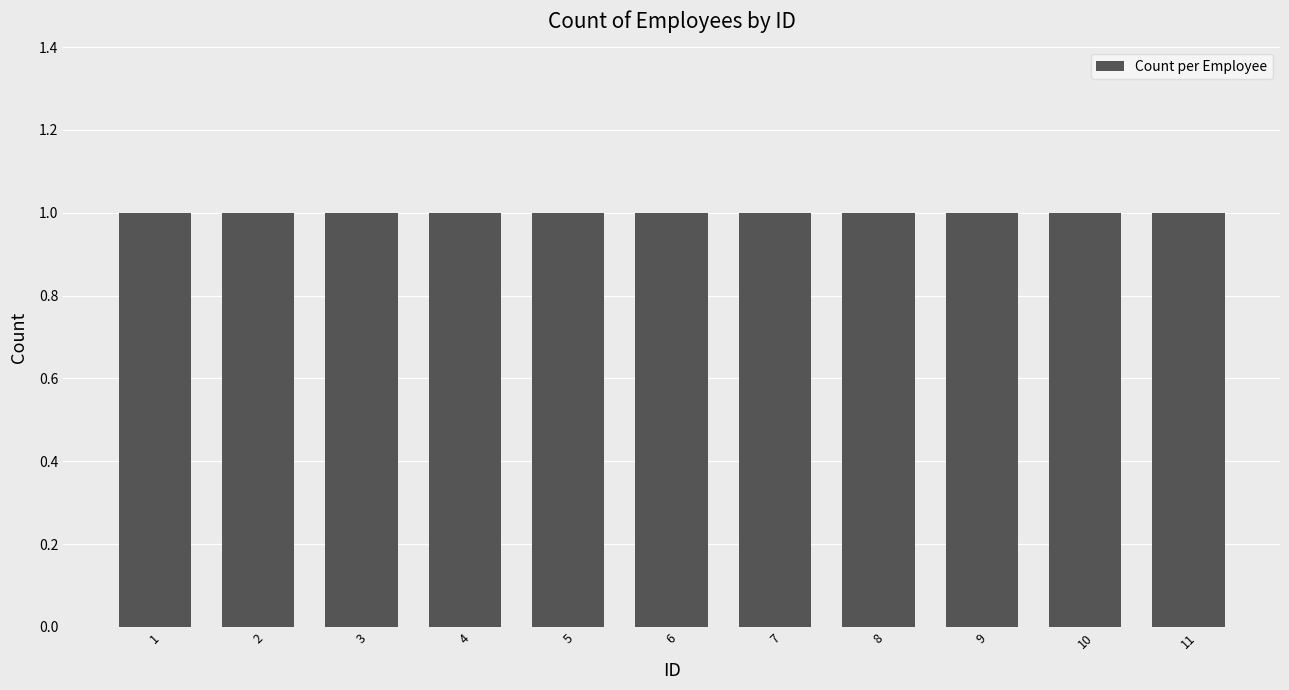

Count the values in the range 3 to 9.

7